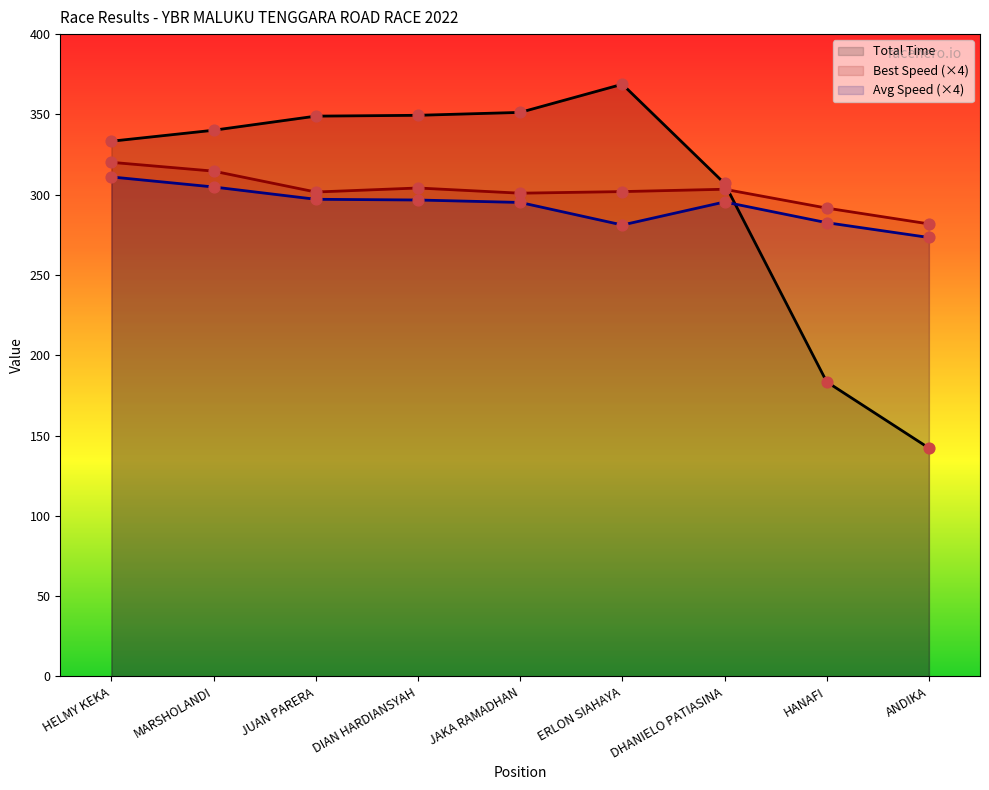

What are all the series names shown in the legend?

Total Time, Best Speed (×4), Avg Speed (×4)